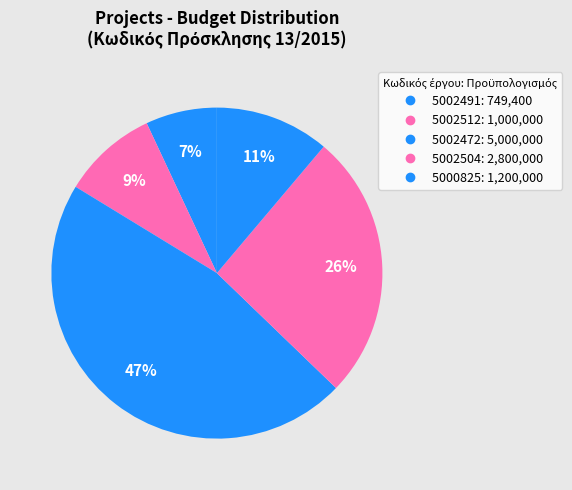

To the nearest percent, what is the average slice percentage?

20%